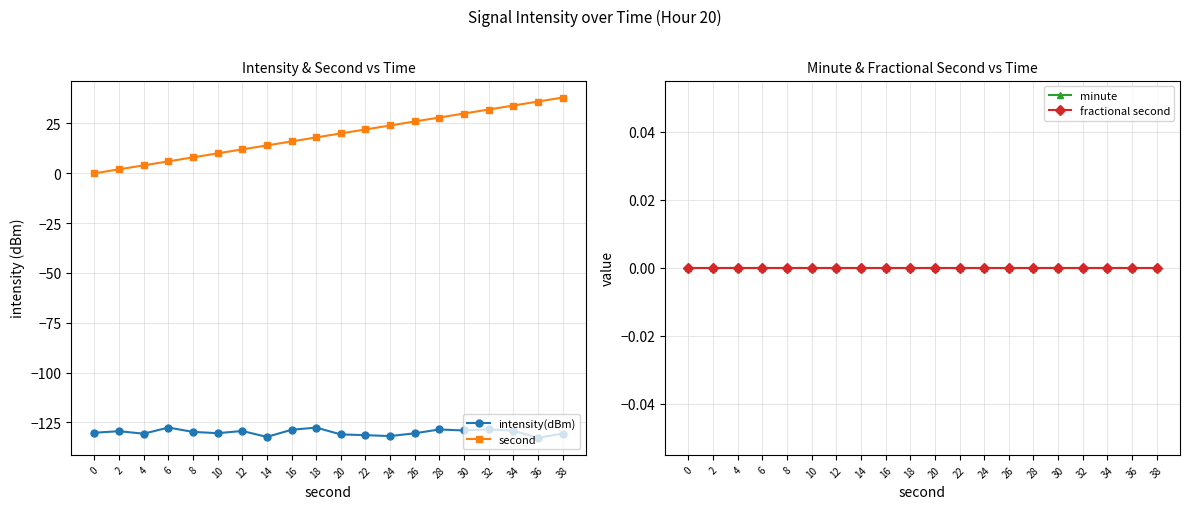

Reading left to right, what are all the values shown in this chart?

intensity(dBm): -130.1	-129.4	-130.6	-127.5	-129.7	-130.4	-129.3	-132.2	-128.7	-127.6	-131.0	-131.4	-131.8	-130.4	-128.5	-129.0	-128.4	-129.1	-132.7	-130.6
second: 0.0	2.0	4.0	6.0	8.0	10.0	12.0	14.0	16.0	18.0	20.0	22.0	24.0	26.0	28.0	30.0	32.0	34.0	36.0	38.0
minute: 0.0	0.0	0.0	0.0	0.0	0.0	0.0	0.0	0.0	0.0	0.0	0.0	0.0	0.0	0.0	0.0	0.0	0.0	0.0	0.0
fractional second: 0.0	0.0	0.0	0.0	0.0	0.0	0.0	0.0	0.0	0.0	0.0	0.0	0.0	0.0	0.0	0.0	0.0	0.0	0.0	0.0